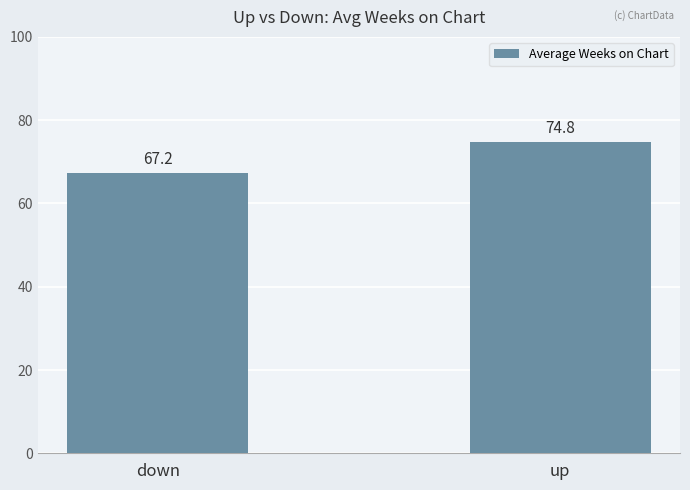

Reading left to right, list all the values displayed in this chart.

down=67.2	up=74.8